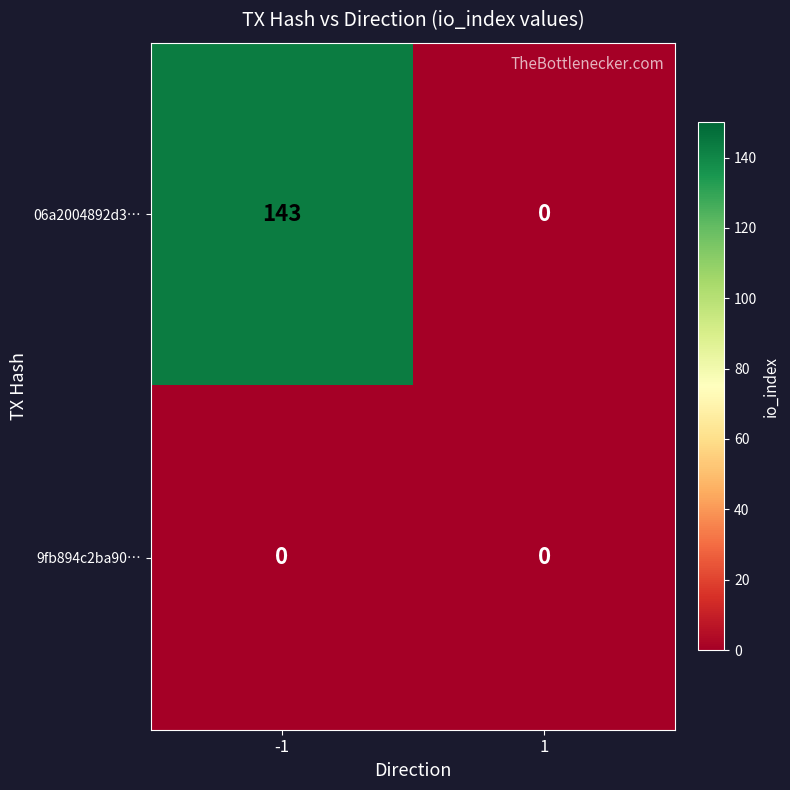

Reading left to right, extract all data points from this chart.

06a2004892d3…: 143	0
9fb894c2ba90…: 0	0